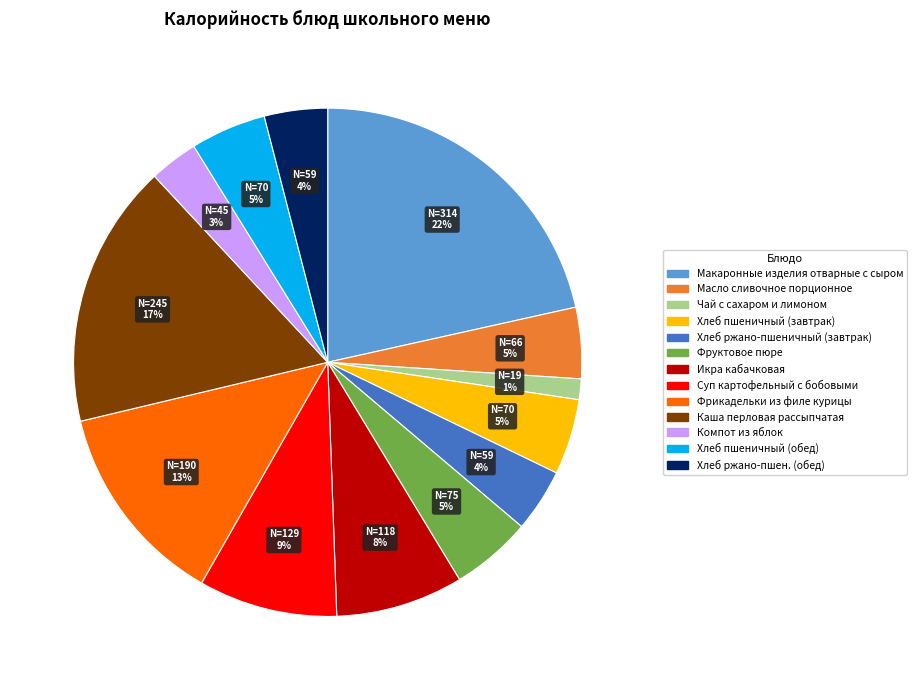

Is there a majority slice in this chart?

No